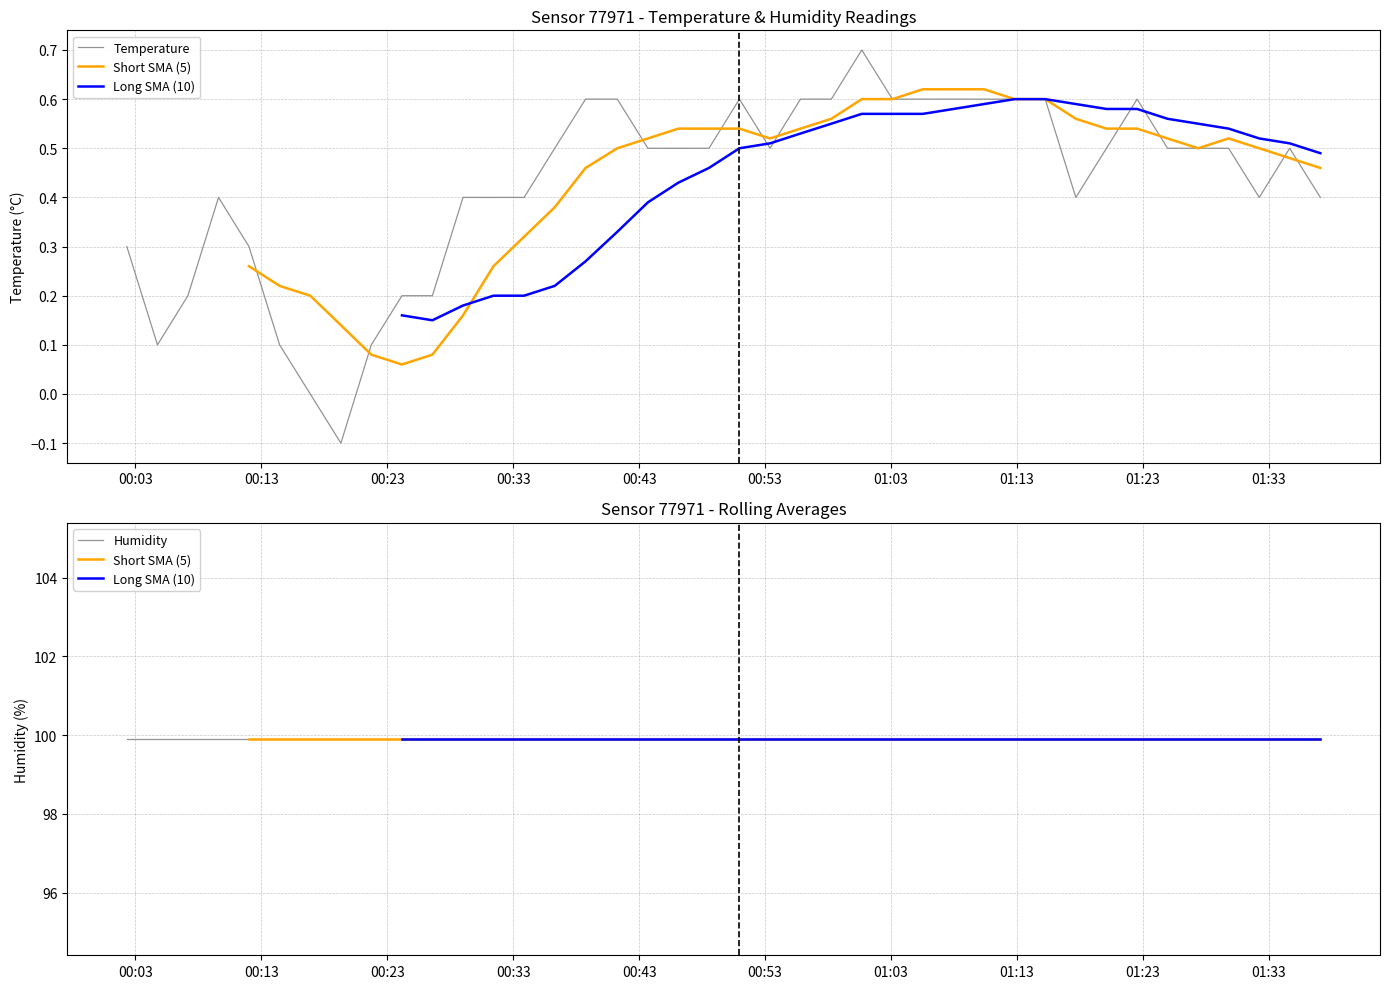

What is the minimum value for Humidity?

99.9